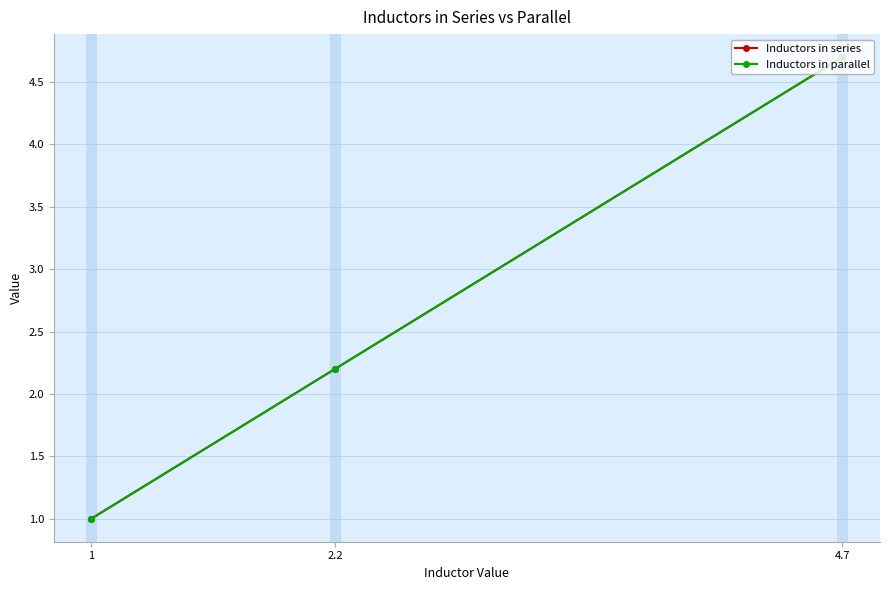

What is the difference between the maximum and minimum values in the Inductors in parallel series?

3.7